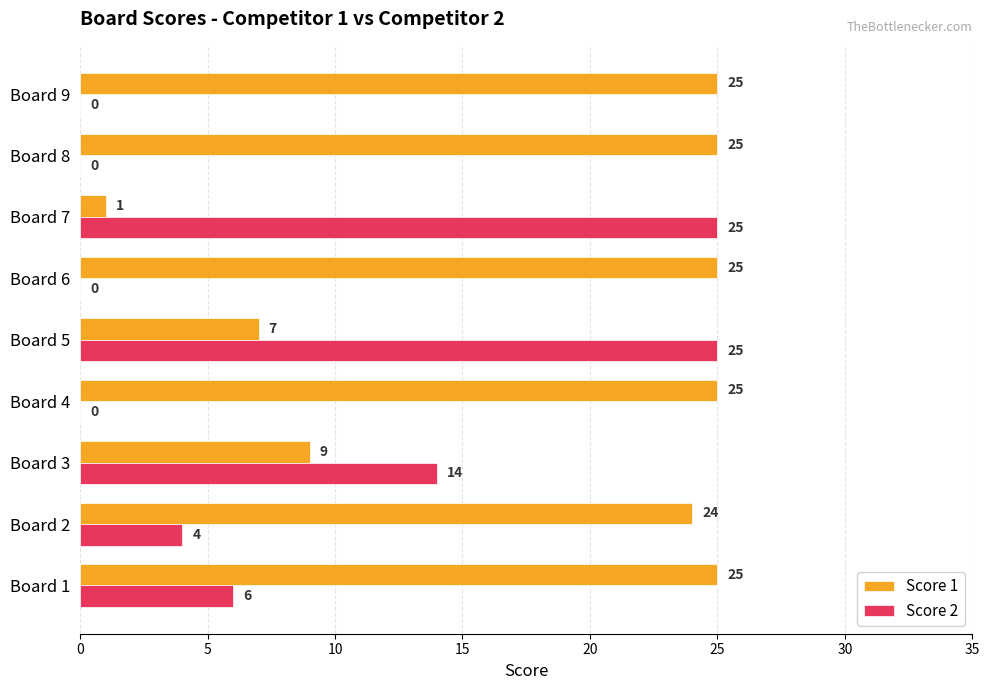

Between Board 2 and Board 6, which series saw the biggest shift?

Score 2